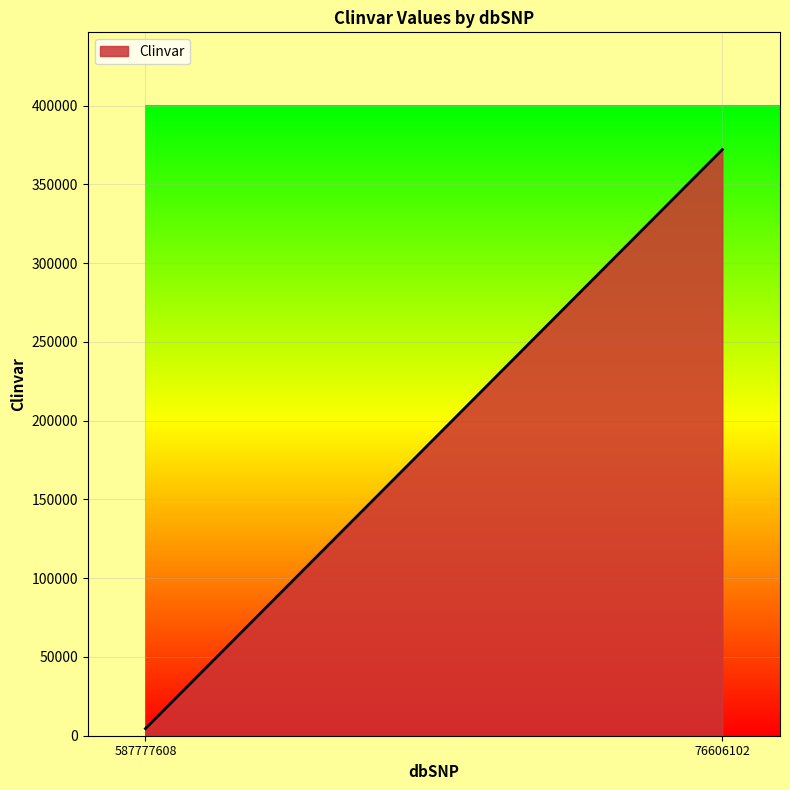

What is the average value?

188326